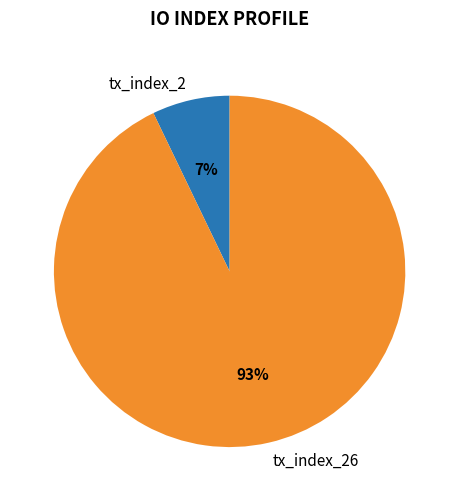

Which has a higher value, tx_index_2 or tx_index_26?

tx_index_26